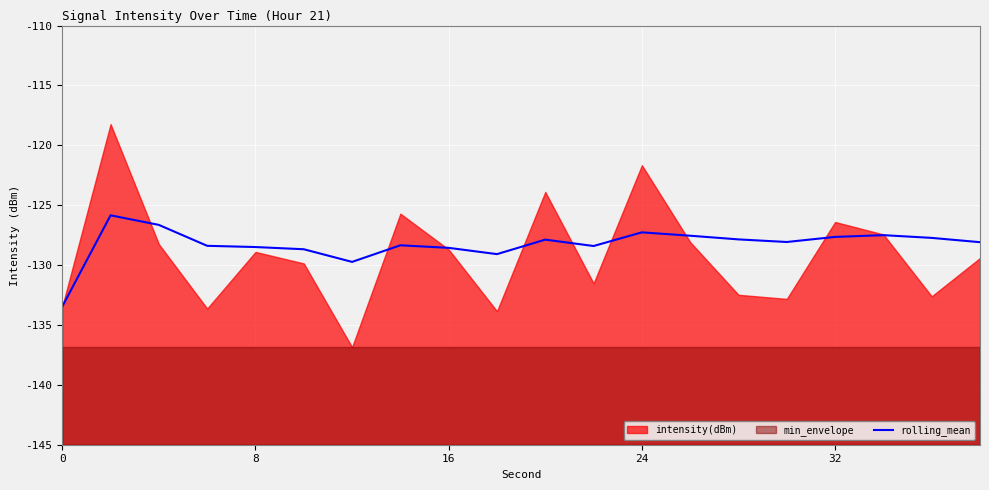

Where is the data nearest to the value -129?

9